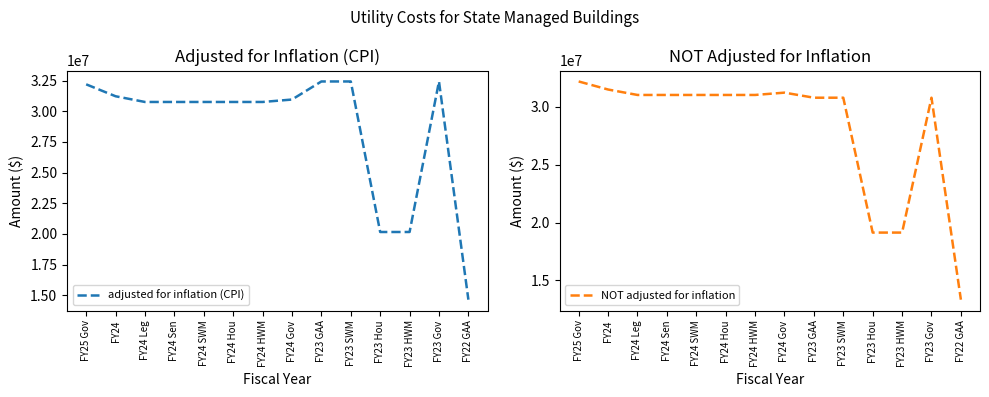

Is it true that adjusted for inflation (CPI) equals 14638696 at FY22 GAA?

True